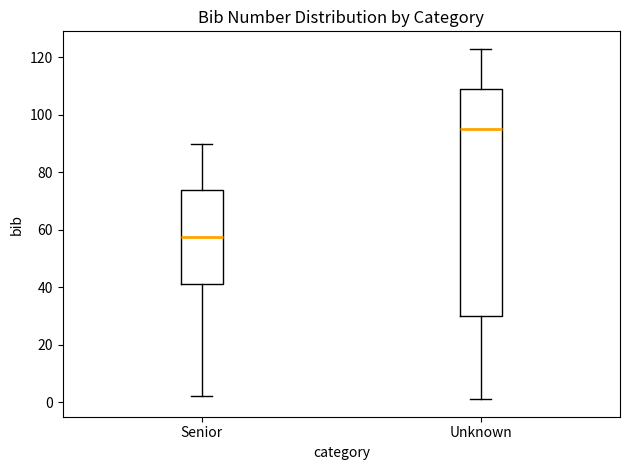

Reading left to right, transcribe this box plot: for each box, give where its median line is, the range the box spans, and where its two whiskers end, as read against the y-axis. The values are not printed on the chart, so give them approximately, as read against the axis.

Senior: median 58, box 42 to 74, whiskers 2 to 90
Unknown: median 96, box 30 to 110, whiskers 2 to 124